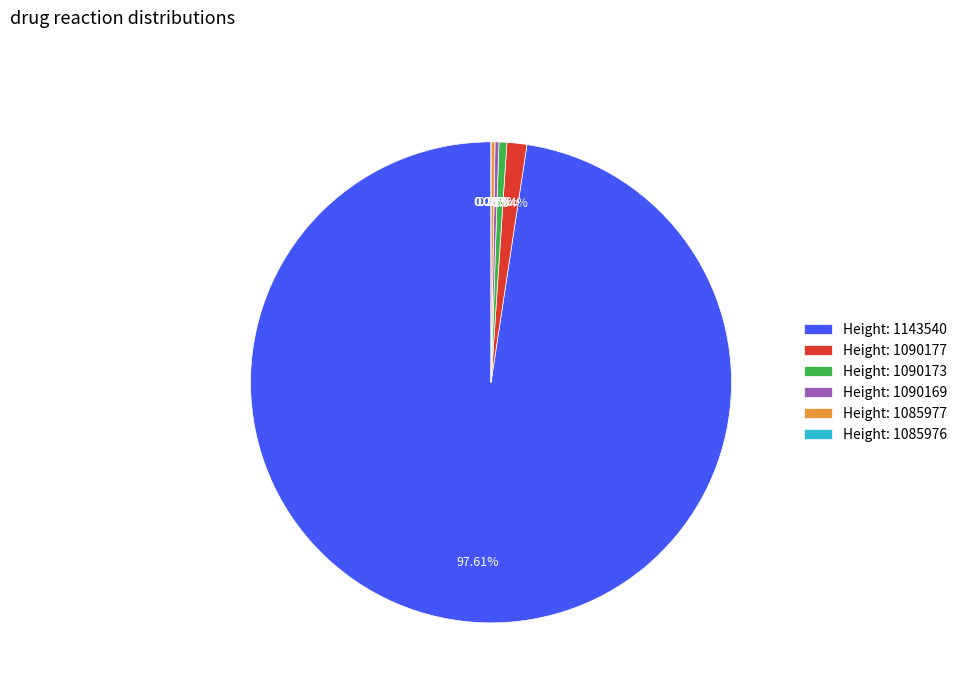

How many slices are in this pie chart?

6